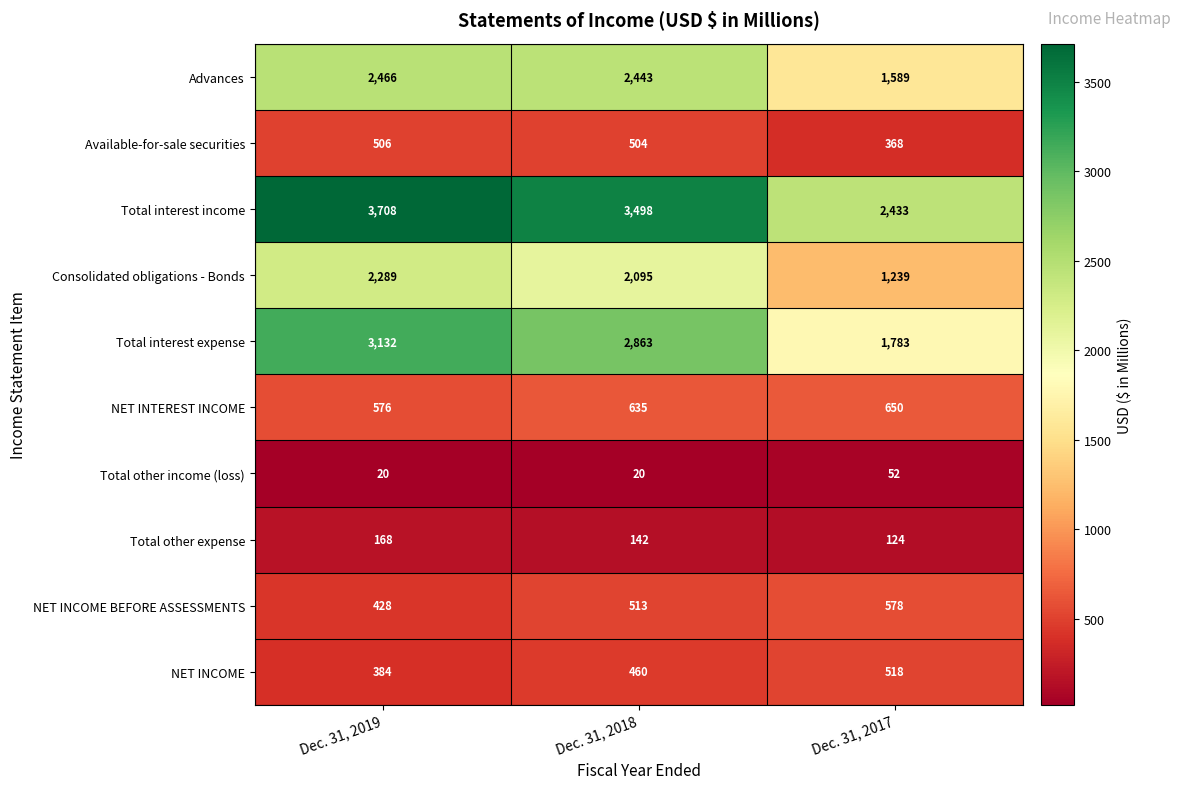

Between Dec. 31, 2018 and Dec. 31, 2017, which series saw the biggest shift?

Total interest expense